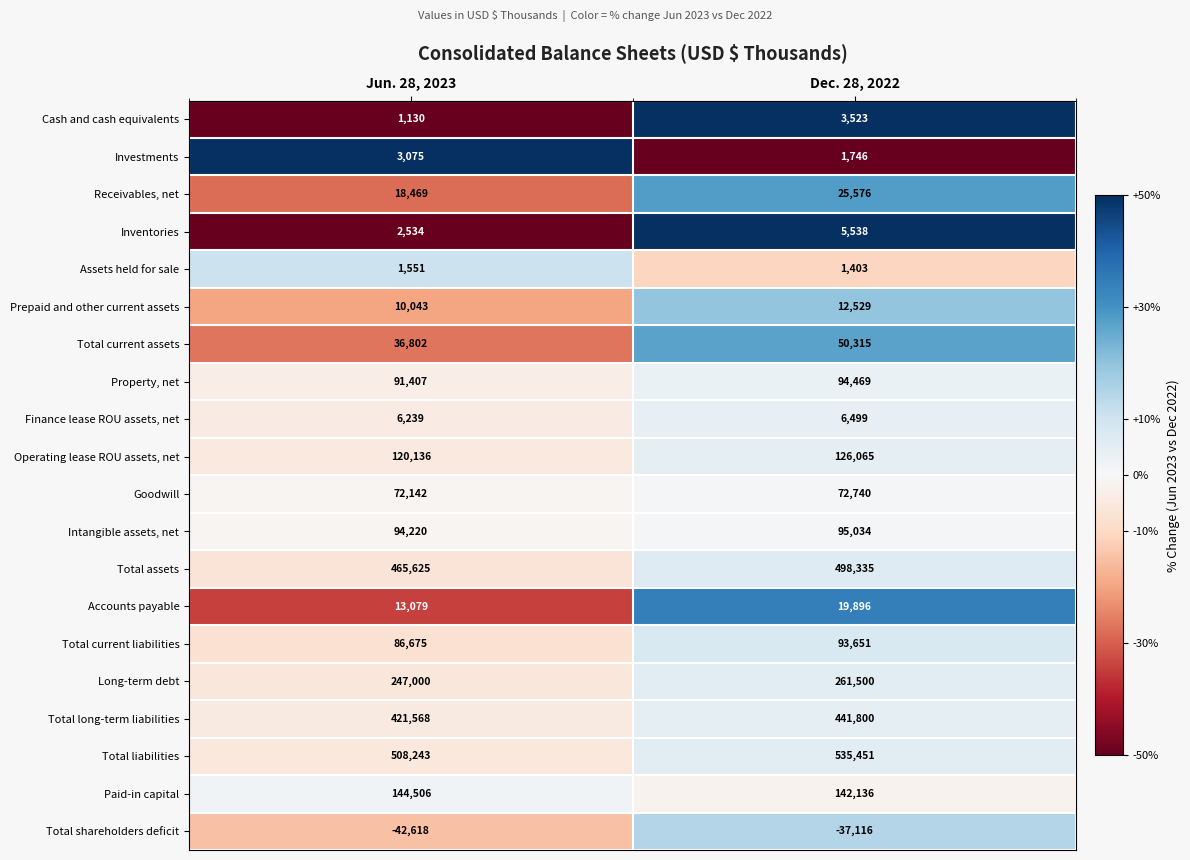

At Jun. 28, 2023, list the series in order from largest to smallest.

Total liabilities, Total assets, Total long-term liabilities, Long-term debt, Paid-in capital, Operating lease ROU assets, net, Intangible assets, net, Property, net, Total current liabilities, Goodwill, Total current assets, Receivables, net, Accounts payable, Prepaid and other current assets, Finance lease ROU assets, net, Investments, Inventories, Assets held for sale, Cash and cash equivalents, Total shareholders deficit